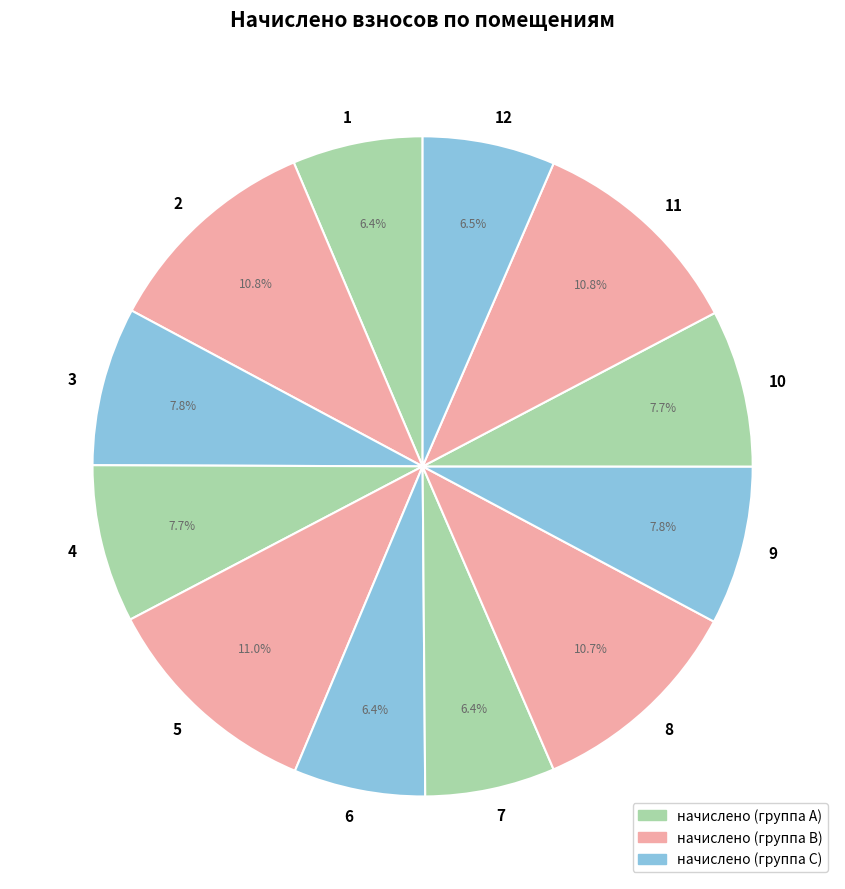

What is the total percentage of 1 and 10?

14.1%